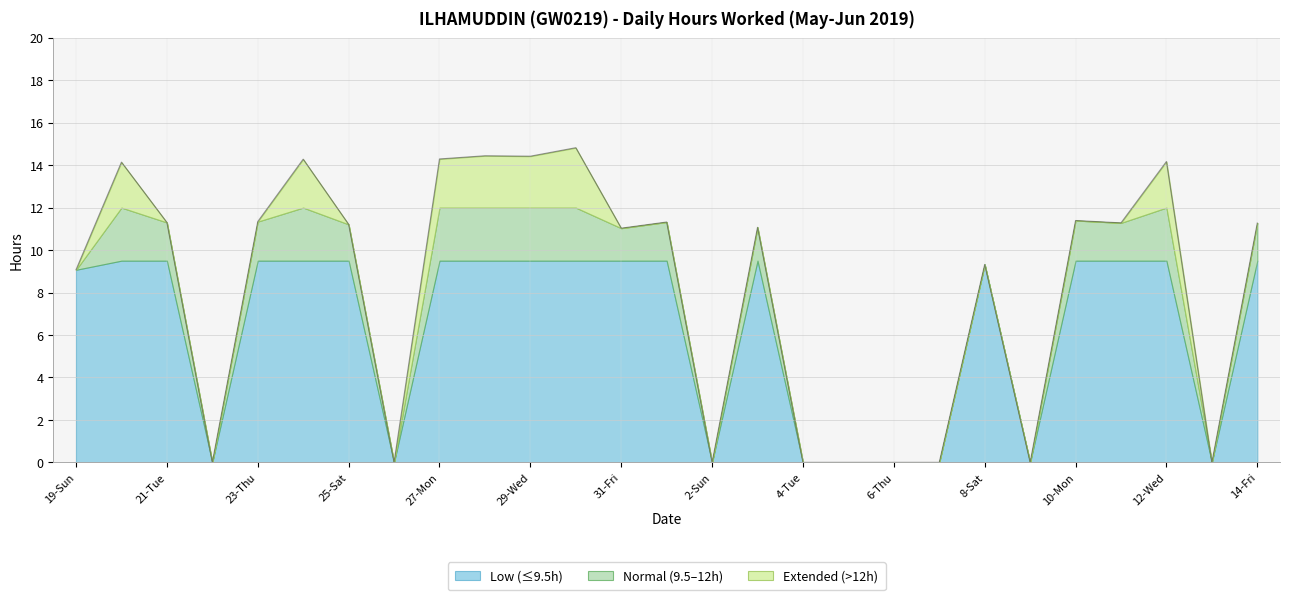

Does the chart display data point markers on the line(s)?

No